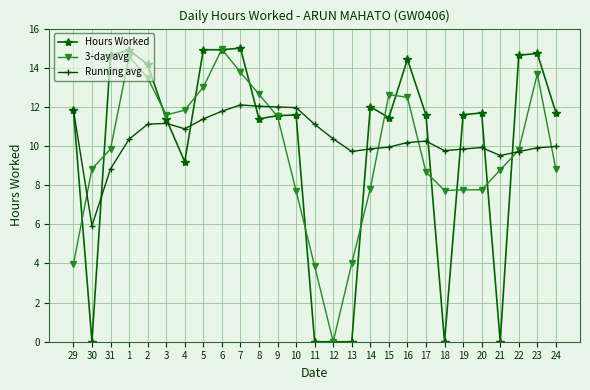

Which series has the widest spread of values?

Hours Worked